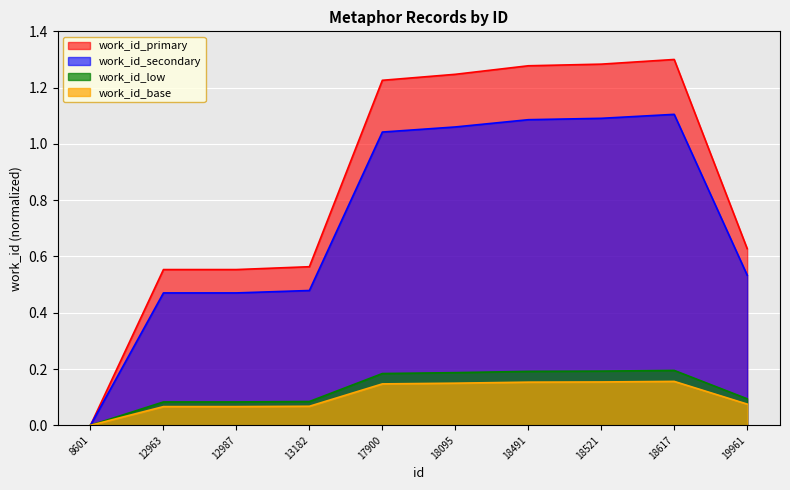

Reading left to right, extract all data points from this chart.

8601=0.0	12963=0.5	12987=0.5	13182=0.5	17900=1.0	18095=1.1	18491=1.1	18521=1.1	18617=1.1	19961=0.5